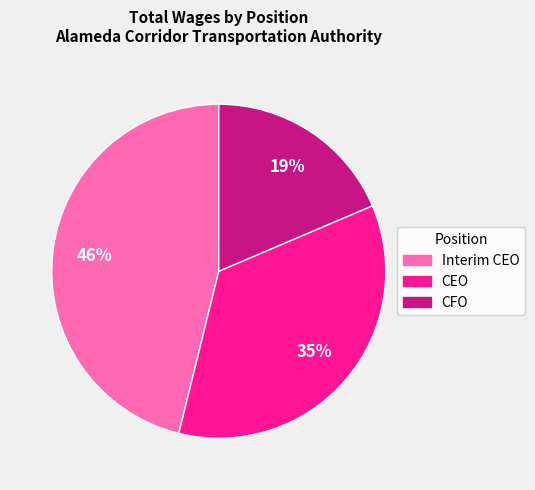

Does any single category account for the majority?

No